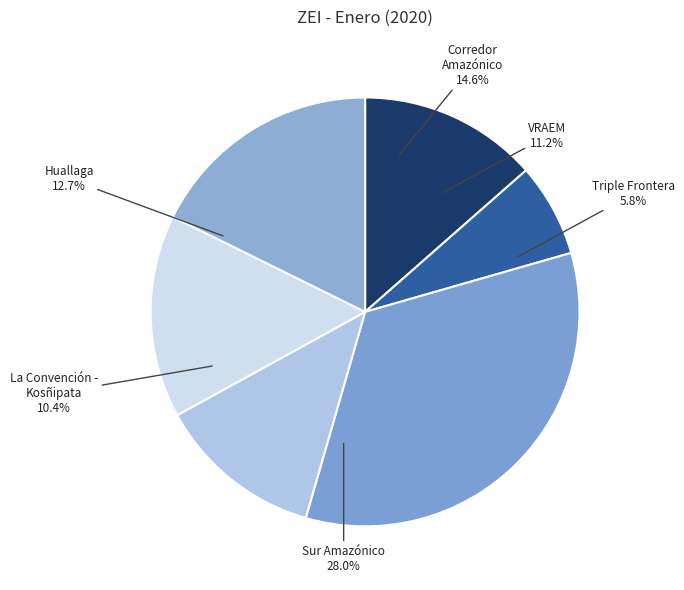

Does any single category account for the majority?

No